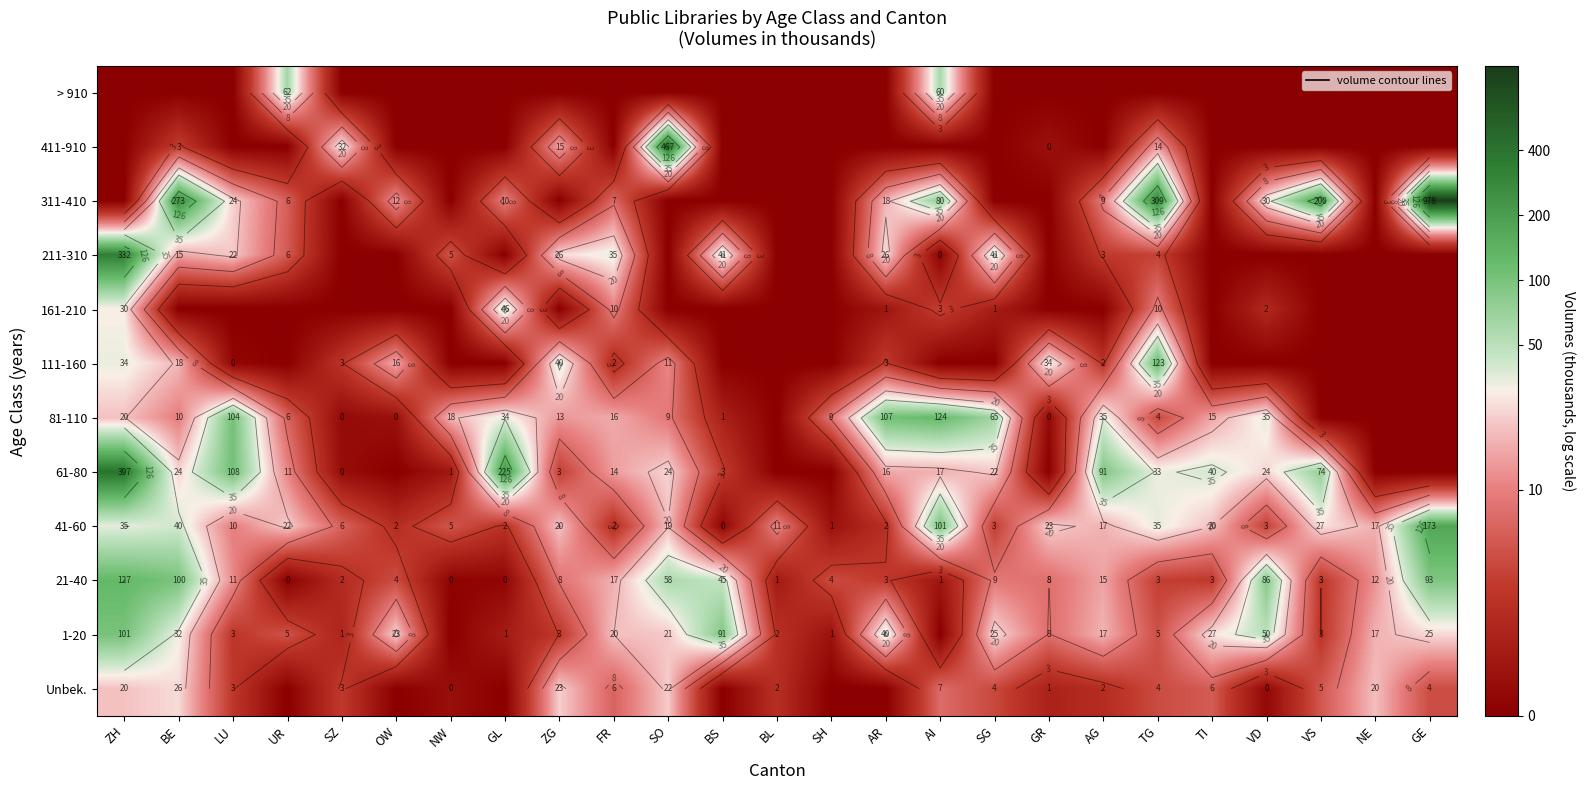

Is it true that 111-160 equals 1.5 at SH?

False